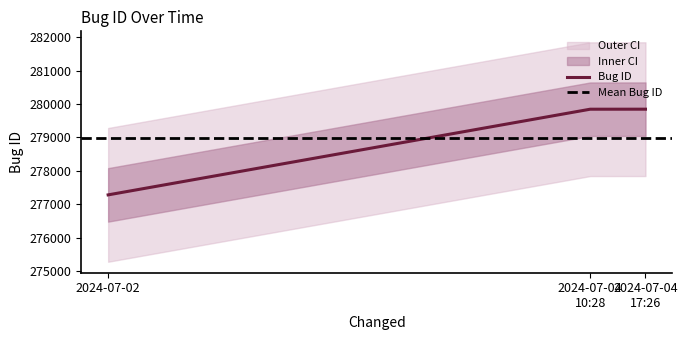

Which category has the lowest value in the Bug ID series?

2024-07-02